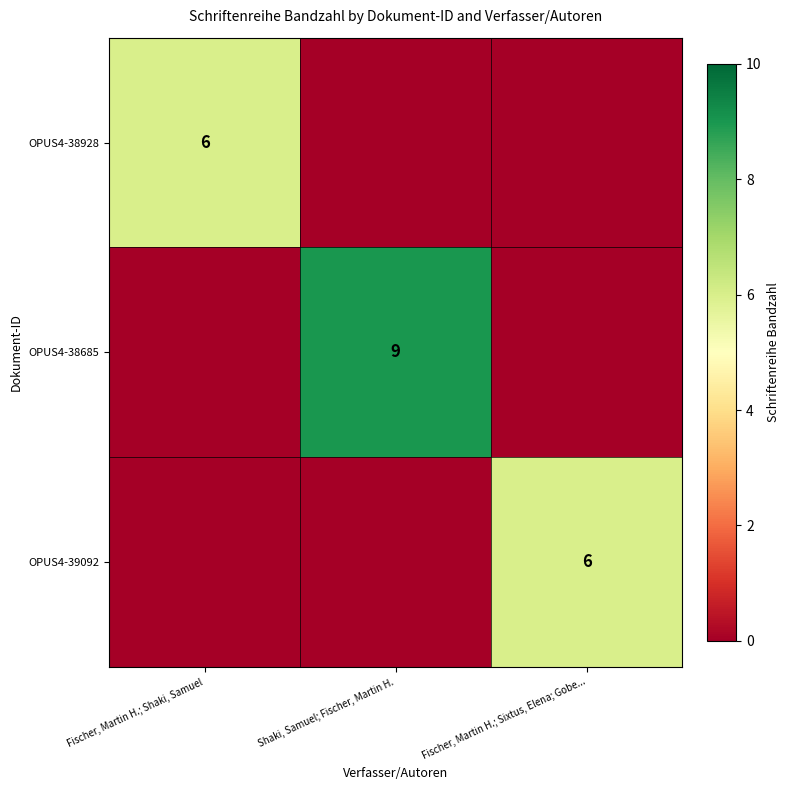

At which category is the sum across all series the highest?

Shaki, Samuel; Fischer, Martin H.